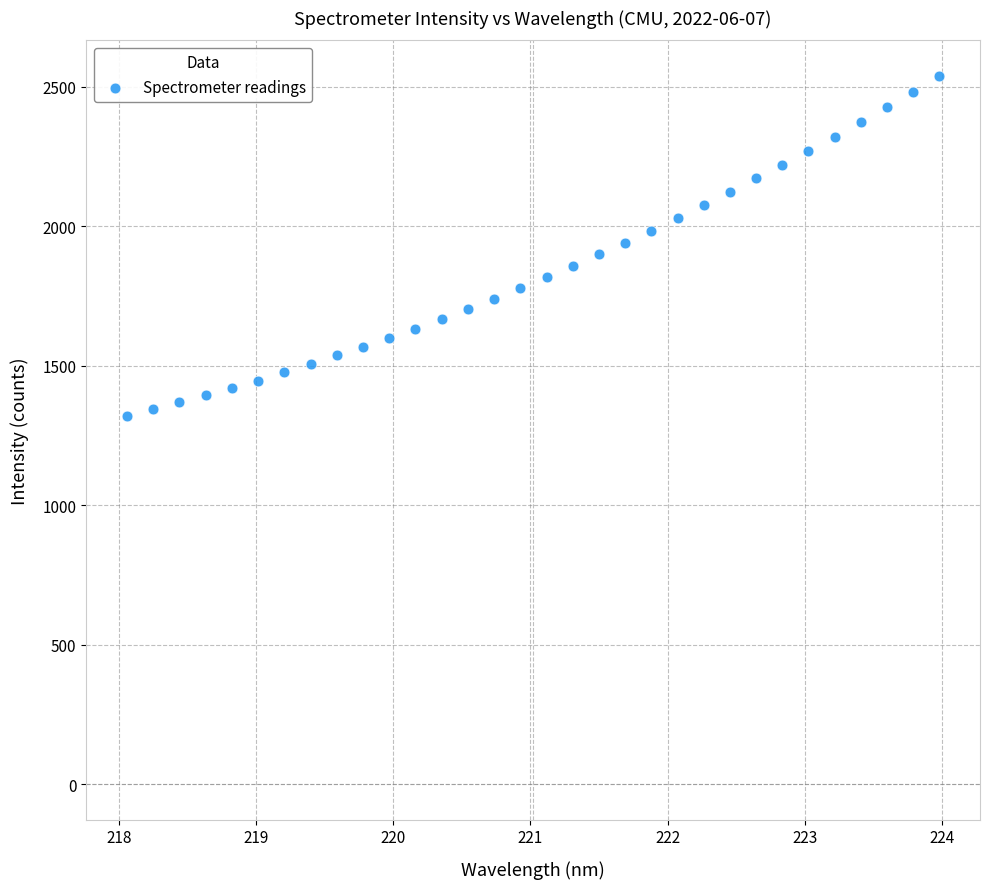

What is the range of Y values (max minus min)?

1218.3